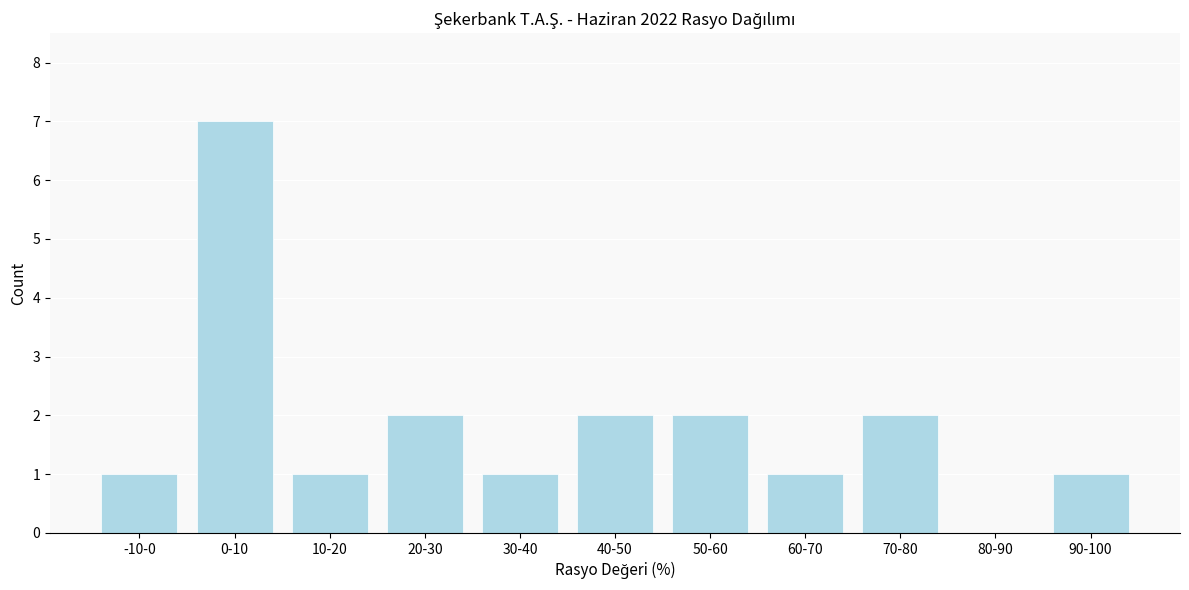

Reading right to left, extract all data points from this chart.

90-100=1	80-90=0	70-80=2	60-70=1	50-60=2	40-50=2	30-40=1	20-30=2	10-20=1	0-10=7	-10-0=1